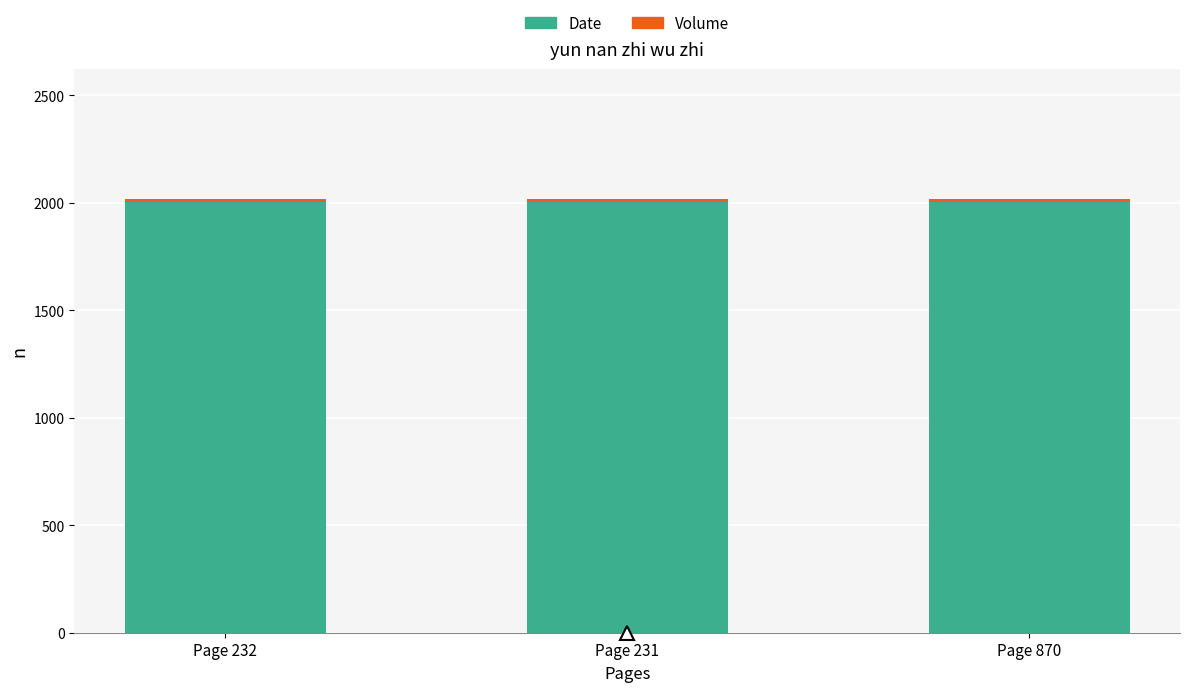

What is the average value of the Date series?

2003